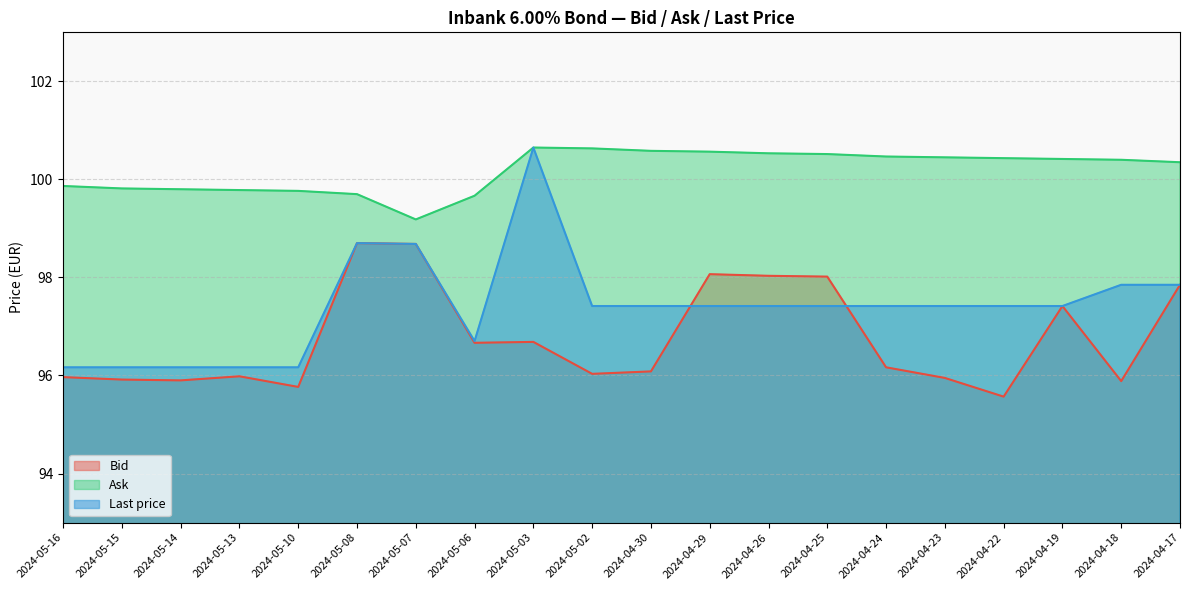

Where is Bid nearest to the value 97?

2024-05-03